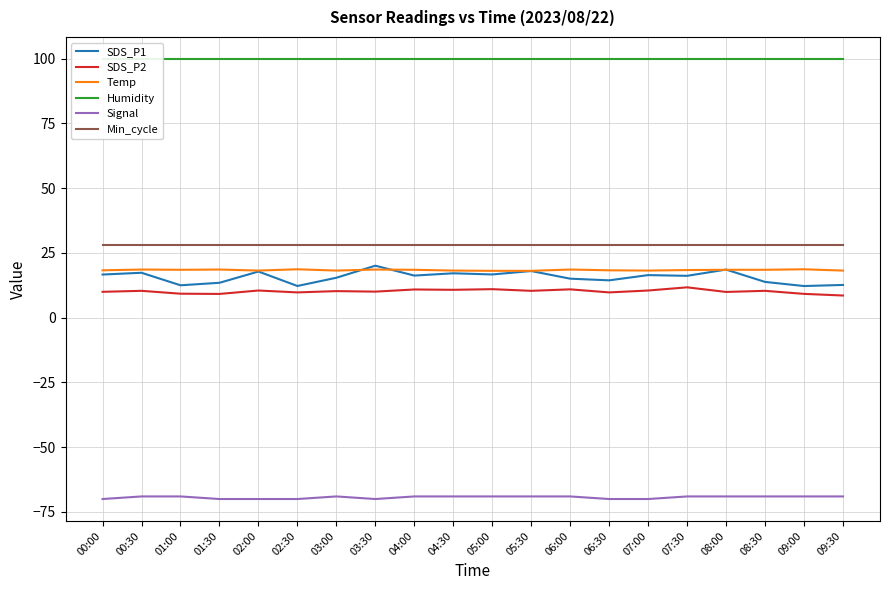

What is the difference between the SDS_P2 values at 04:00 and 04:30?

0.1